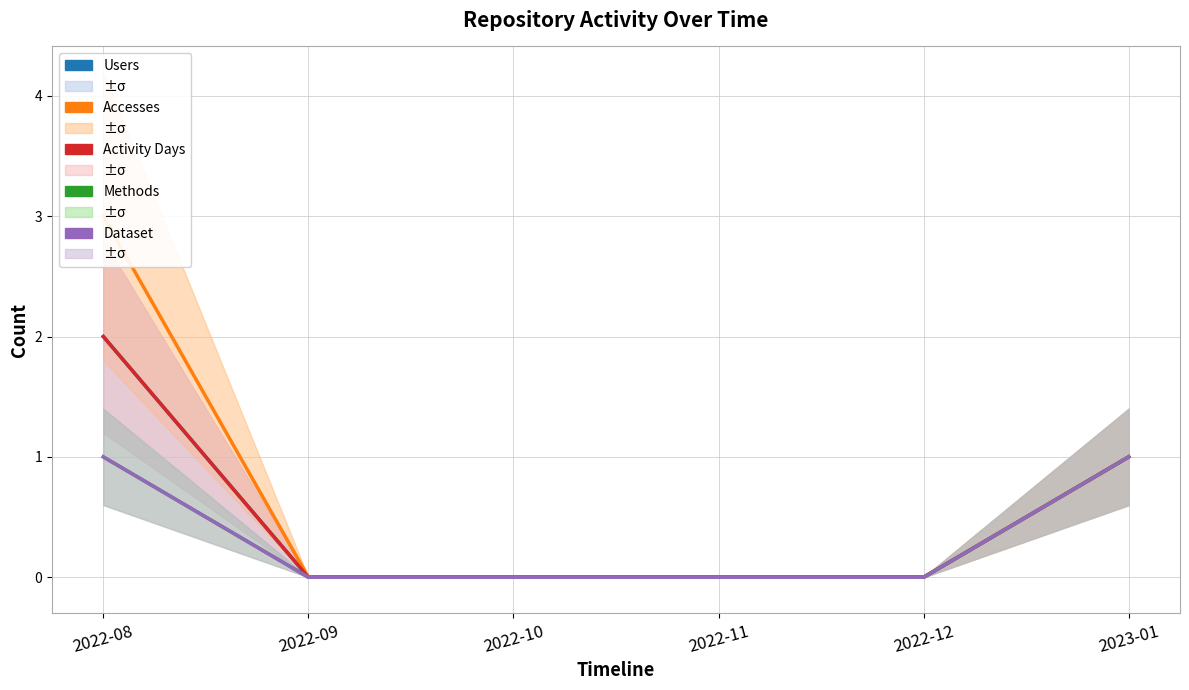

What is the difference between the Dataset values at 2023-01 and 2022-11?

1